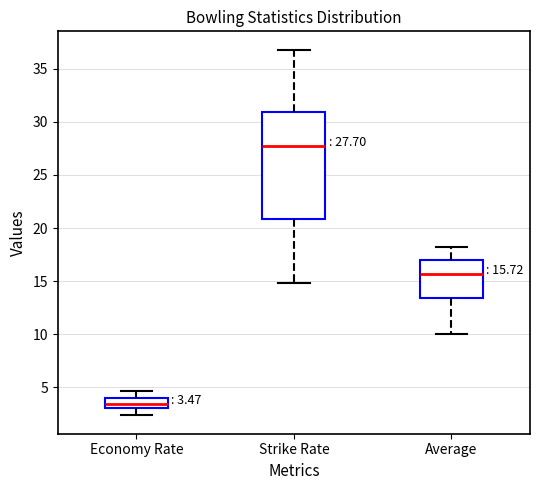

Comparing the boxes themselves (not the whiskers), which one is the tallest?

Strike Rate